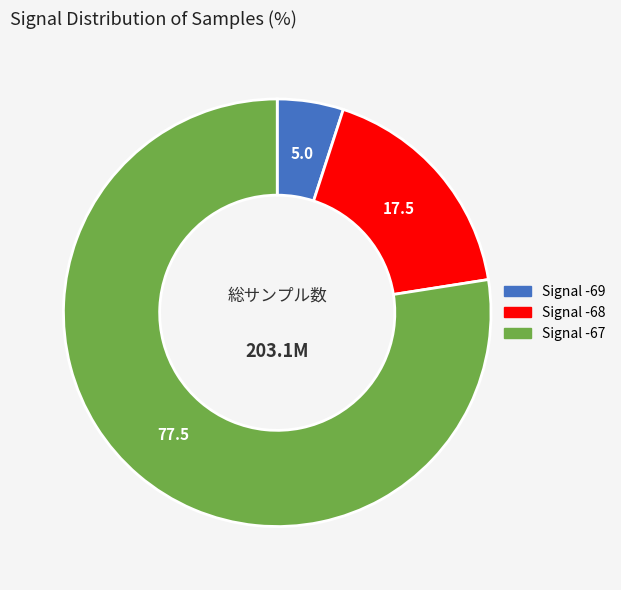

Does any single category account for the majority?

Yes